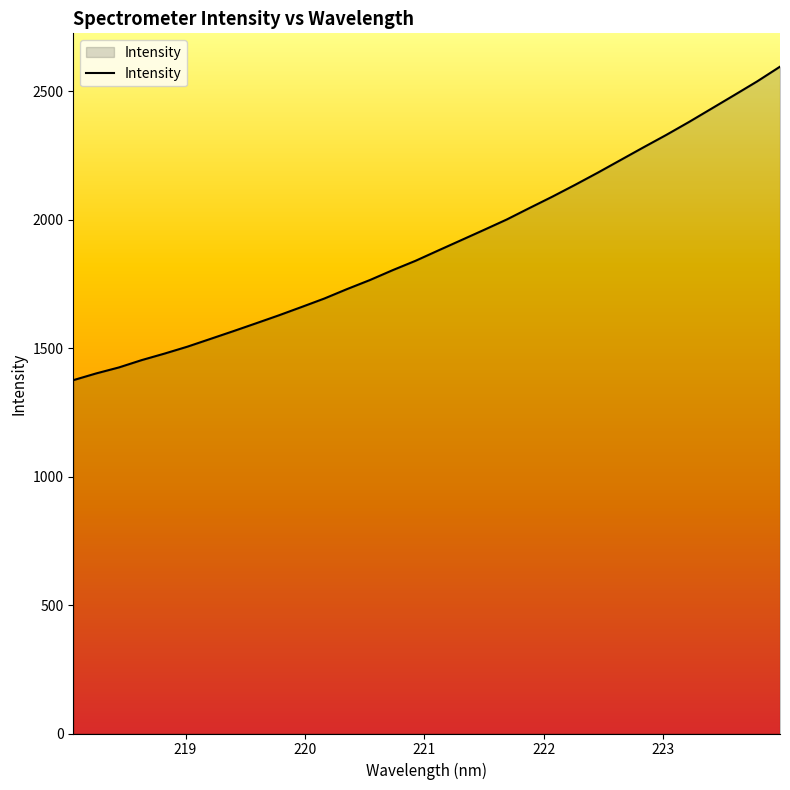

What is the difference between the maximum and minimum values?

1220.4